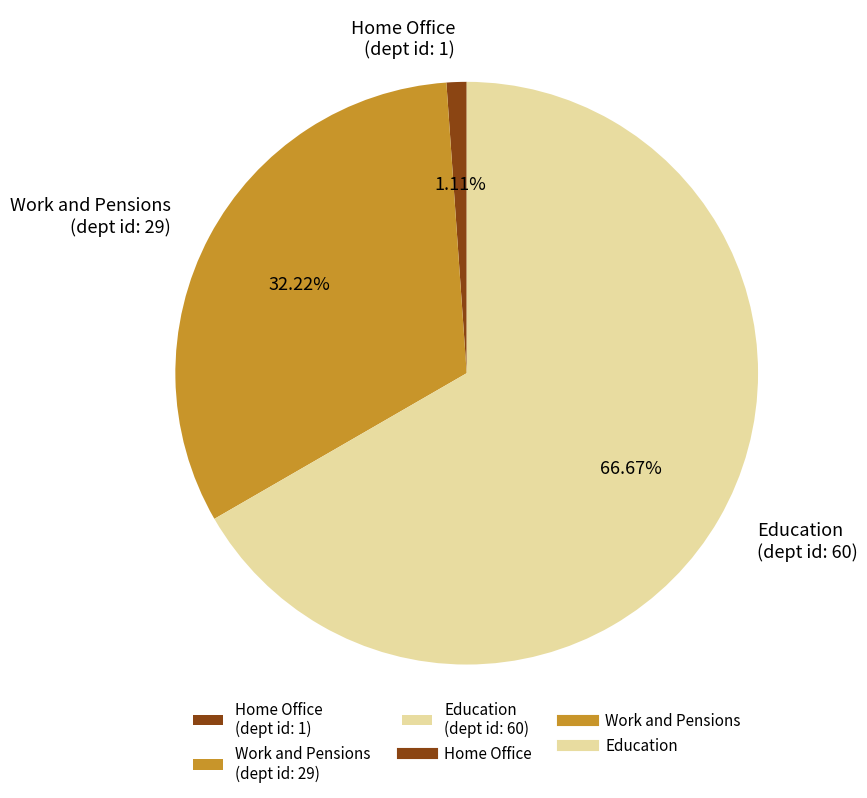

Combined, do Home Office (dept id: 1) and Work and Pensions (dept id: 29) account for over 50%?

No